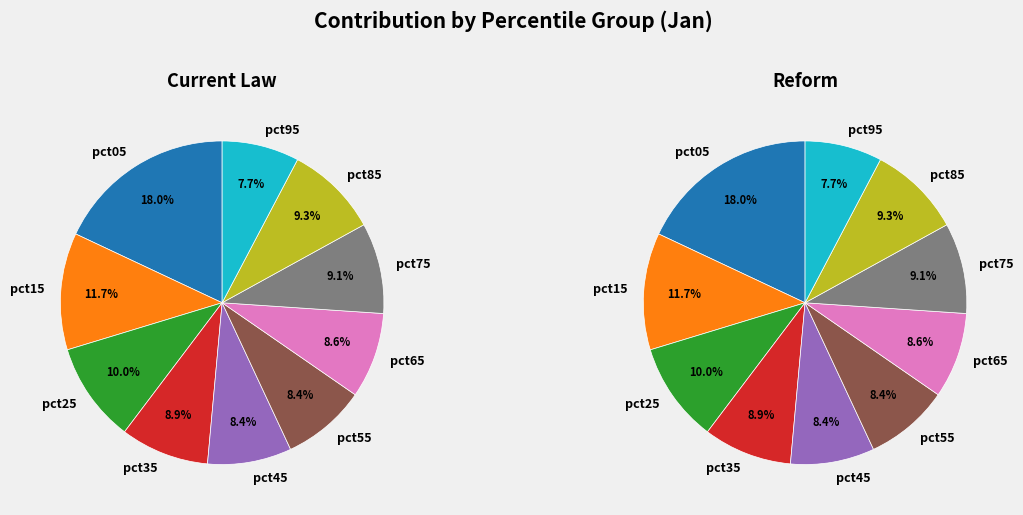

Rank the categories by value from highest to lowest.

pct05, pct15, pct25, pct85, pct75, pct35, pct65, pct55, pct45, pct95